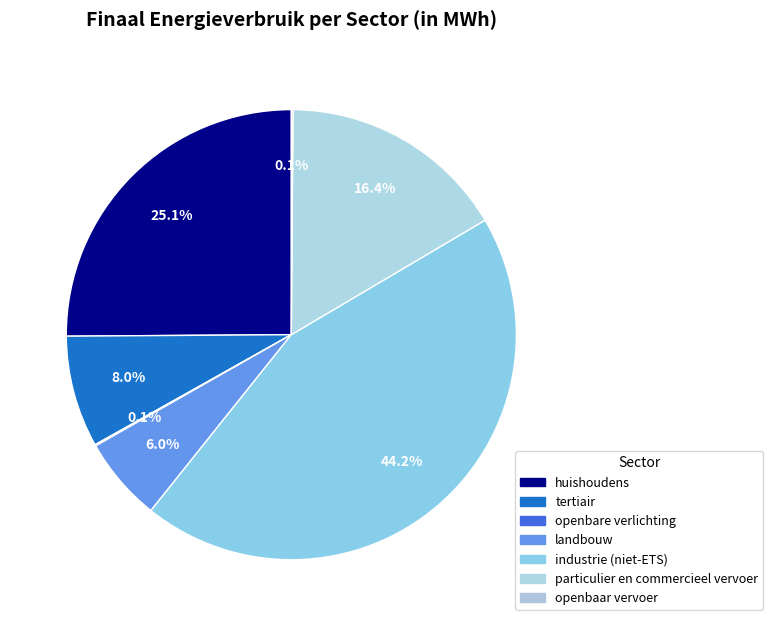

To the nearest percent, what is the difference between the largest and smallest slice percentages?

44%